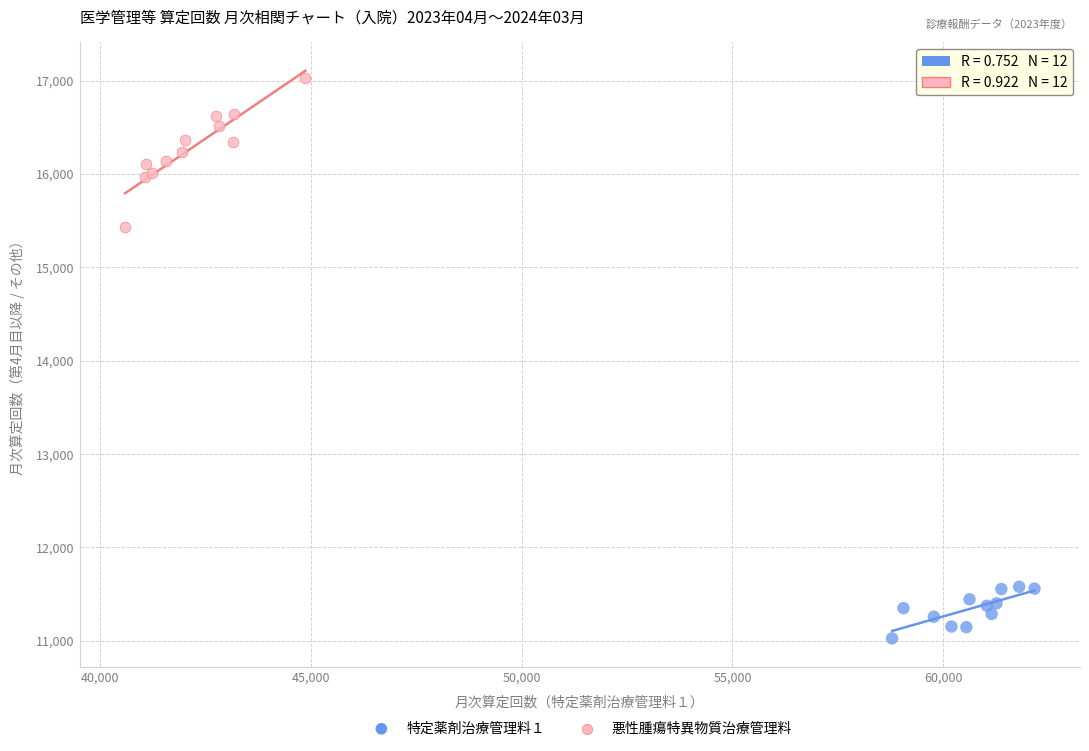

Which series reaches the maximum Y coordinate?

悪性腫瘍特異物質治療管理料